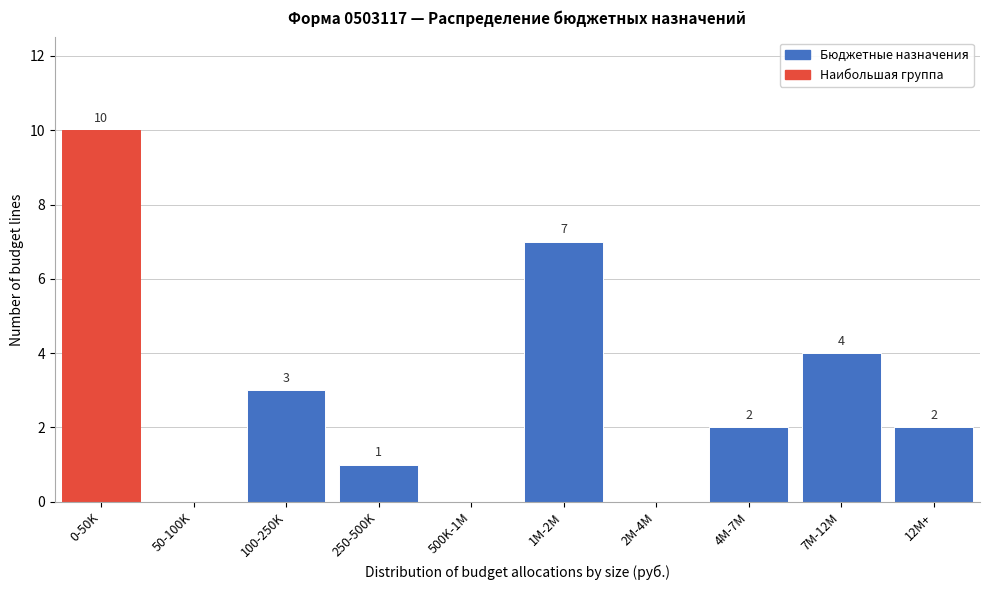

Reading left to right, transcribe all the data shown in this chart.

0-50K=10	50-100K=0	100-250K=3	250-500K=1	500K-1M=0	1M-2M=7	2M-4M=0	4M-7M=2	7M-12M=4	12M+=2